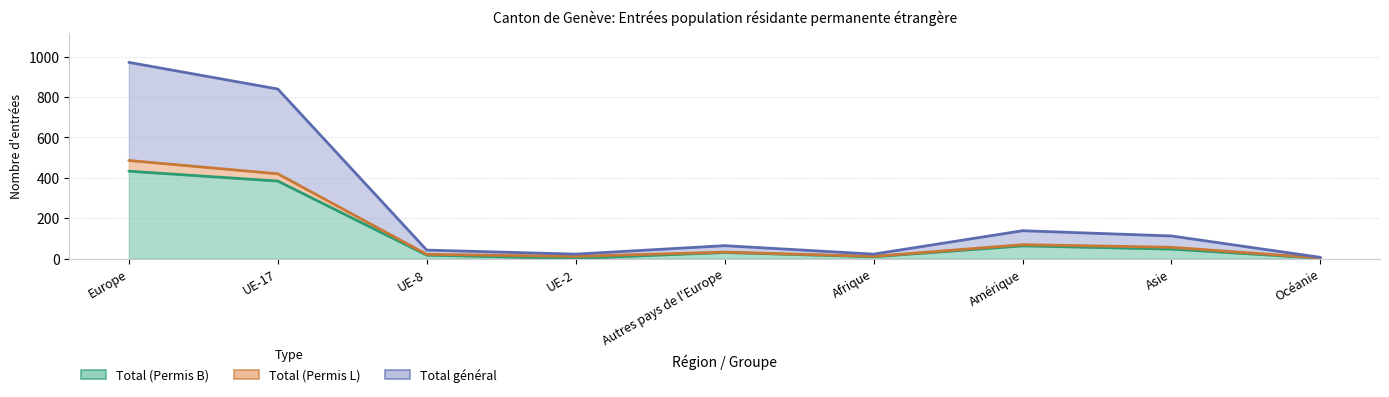

True or false: Total (Permis B) has a value of 30 at Autres pays de l'Europe.

True